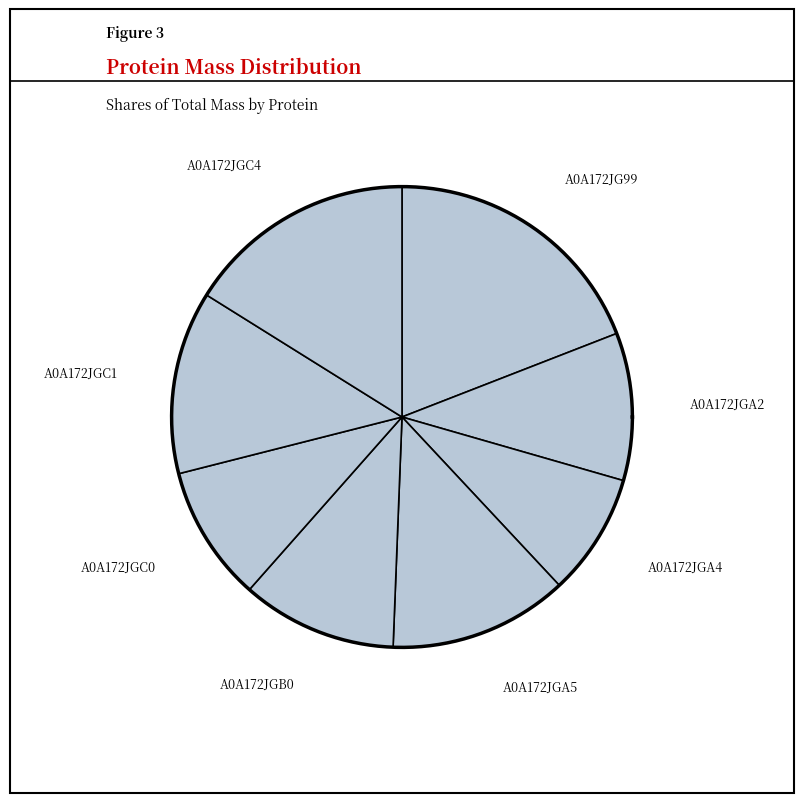

Between A0A172JGC0 and A0A172JGB0, which is larger?

A0A172JGB0